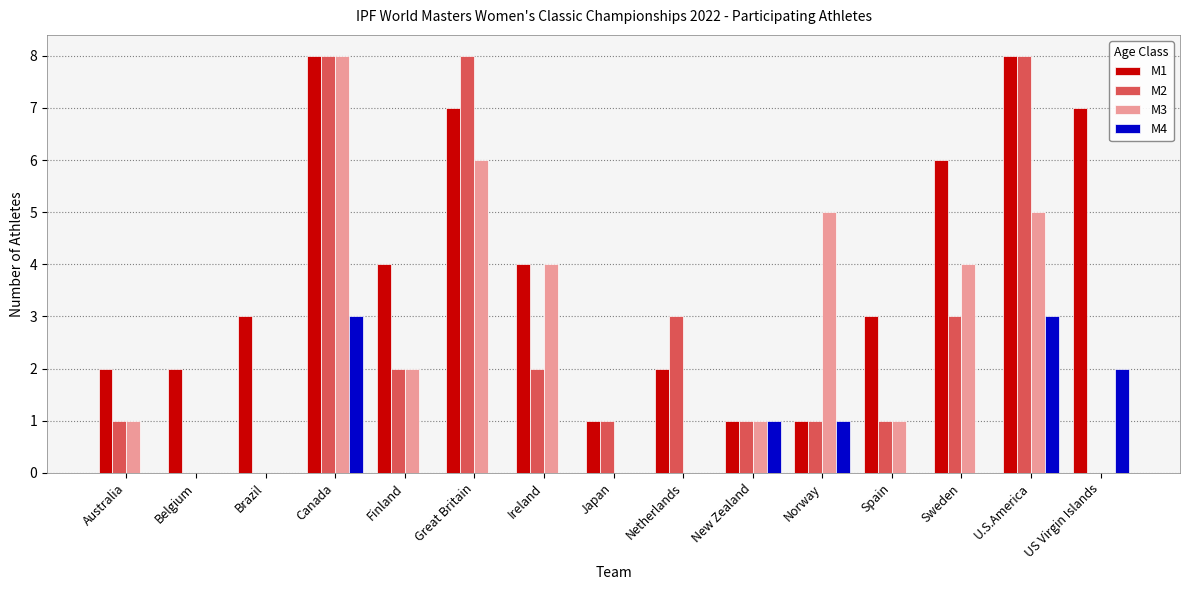

At which category is the sum across all series the highest?

Canada